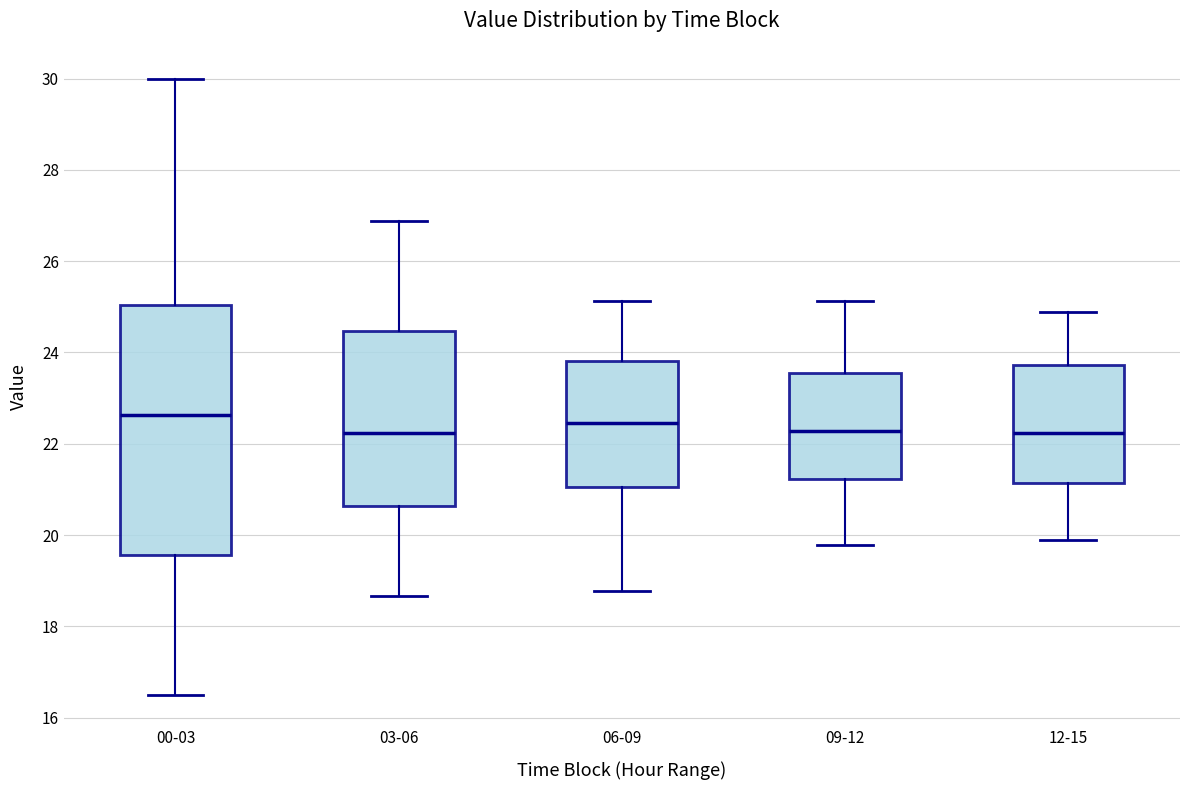

Which box is the tallest, from its lower edge to its upper edge?

00-03